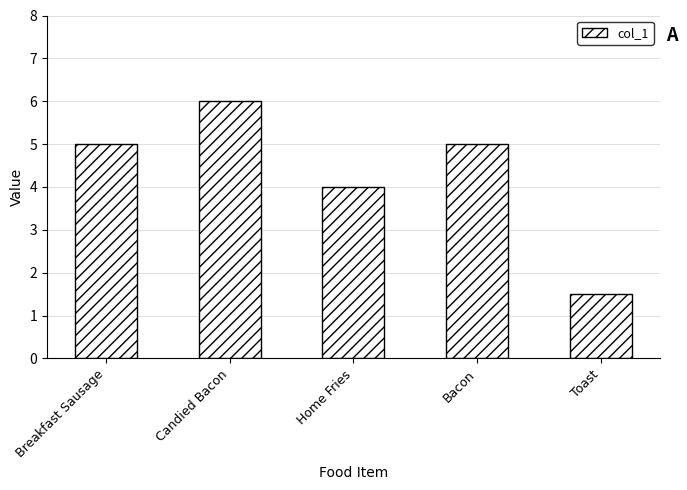

Which category has the highest value across all series?

Candied Bacon